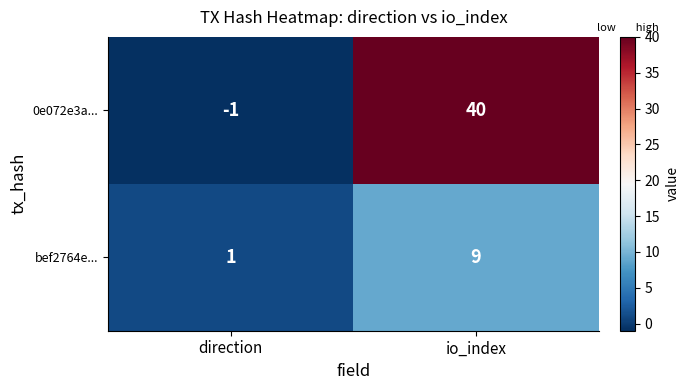

List the series in order of their peak value, highest first.

0e072e3a..., bef2764e...